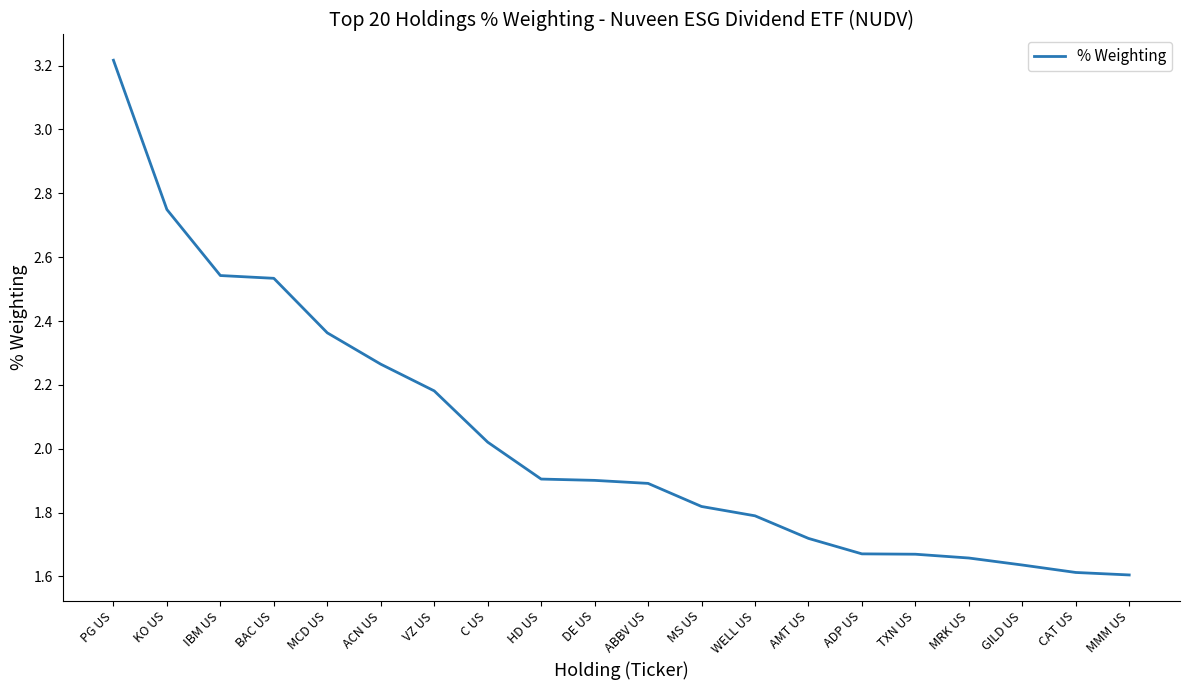

Is it true that the value at HD US is 1.9?

True